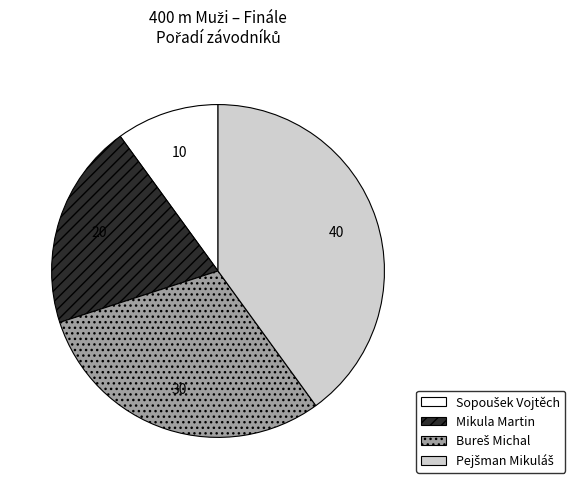

How many slices are in this pie chart?

4